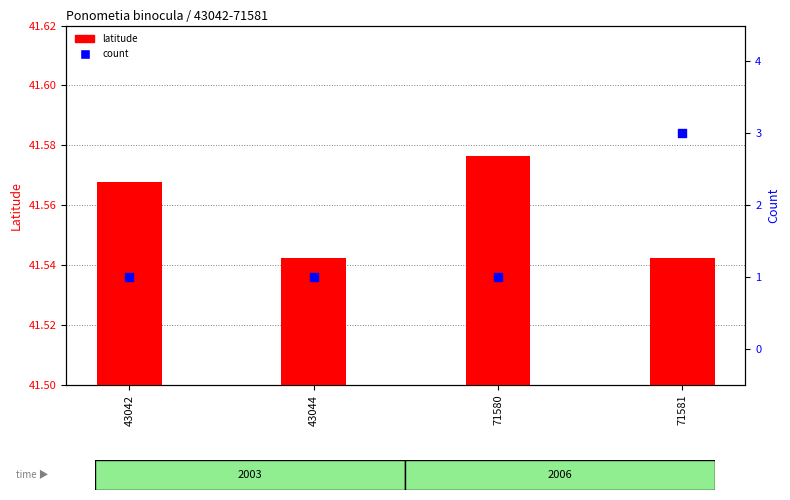

Which series has the largest total across all categories?

latitude